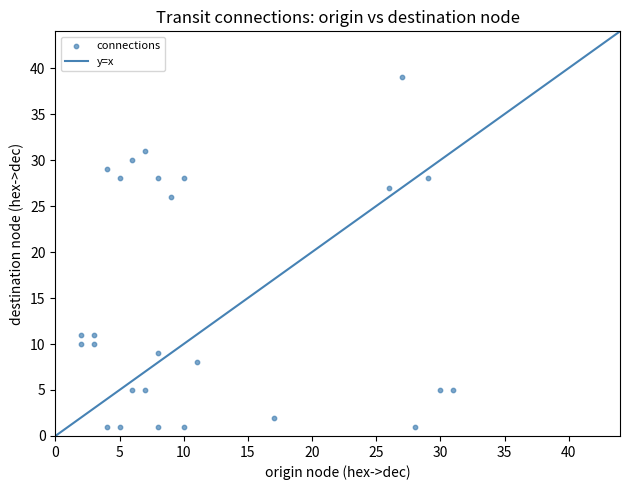

What Y value in the scatter plot is closest to 20?

26